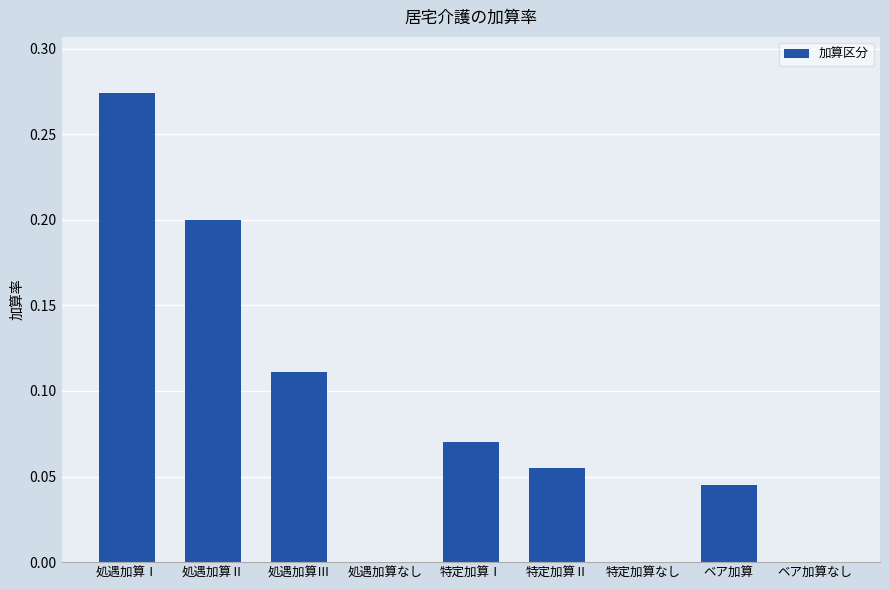

Count the number of data series in this chart.

1